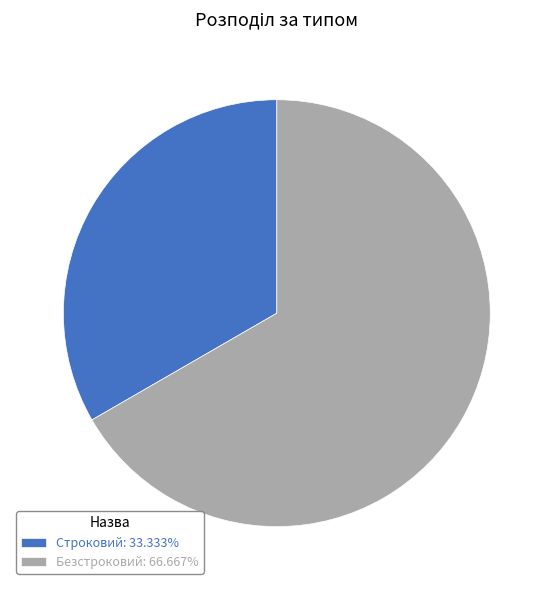

Combined, do Безстроковий and Строковий account for over 50%?

Yes